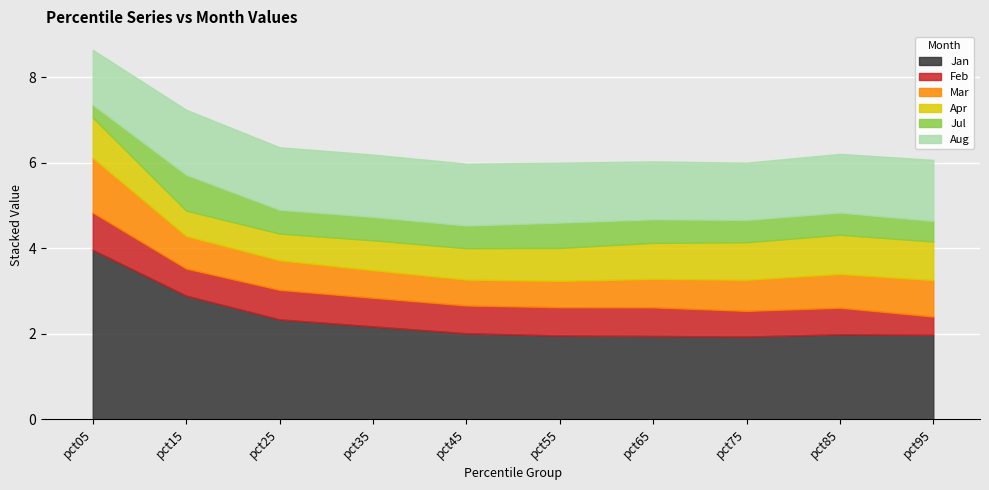

How many lines are shown in the chart?

6